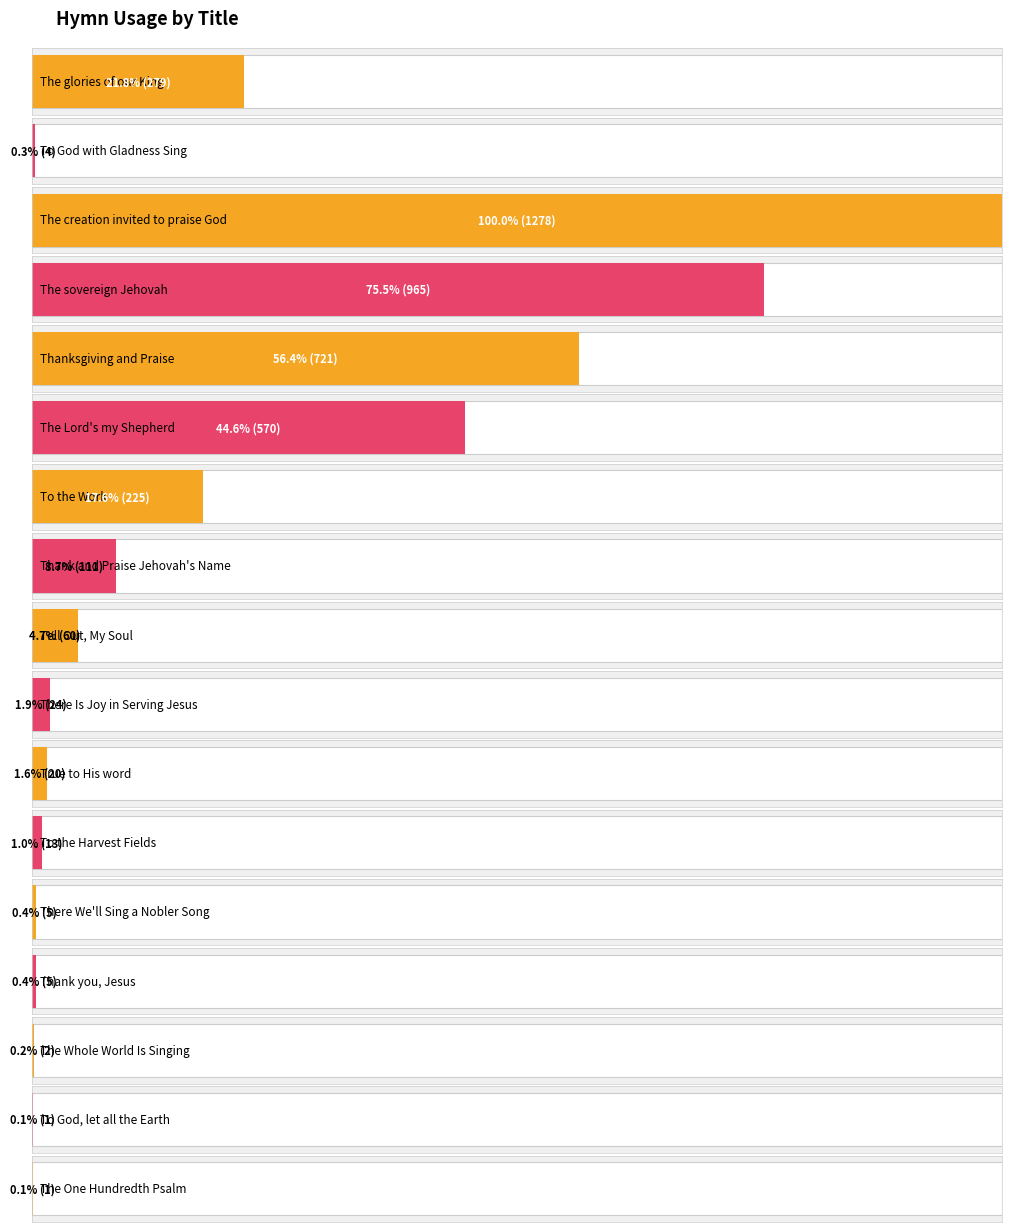

What is the label of the 13th bar from the left?

There We'll Sing a Nobler Song